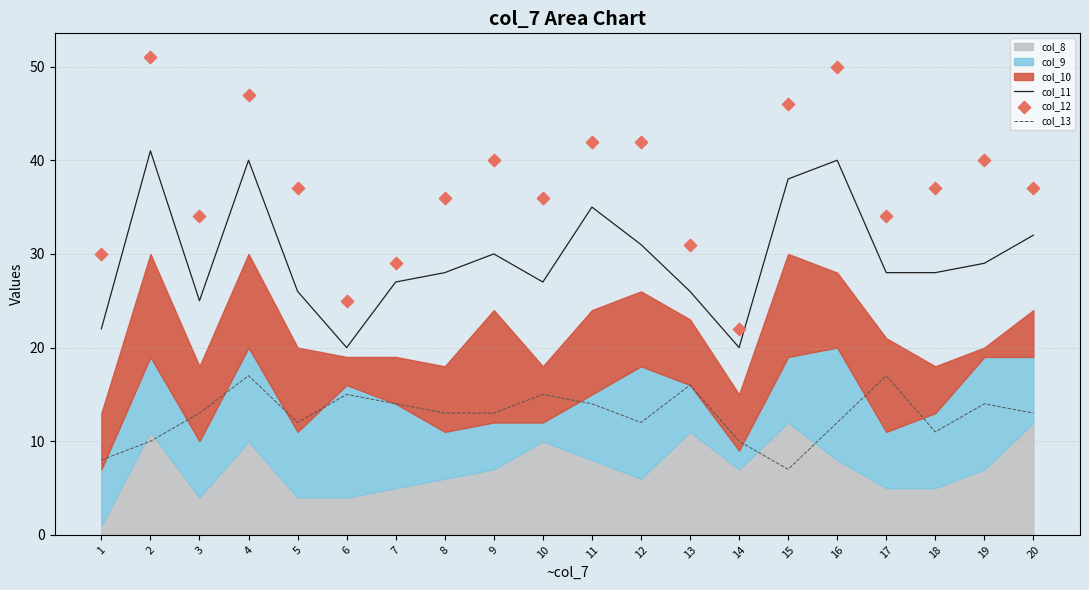

At how many categories does at least one series exceed 18?

20